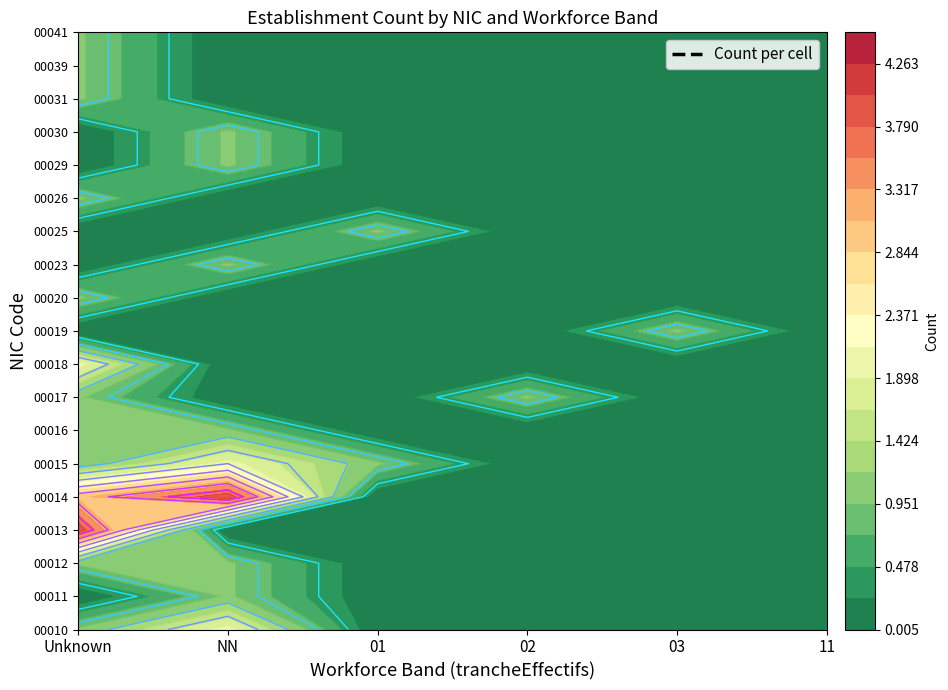

Reading left to right, list all the values displayed in this chart.

00010: 2	0	0	0	0	1
00011: 1	0	0	0	0	0
00012: 1	0	0	0	0	1
00013: 0	0	0	0	0	4
00014: 4	0	0	0	0	3
00015: 2	1	0	0	0	1
00016: 1	0	0	0	0	1
00017: 0	0	1	0	0	1
00018: 0	0	0	0	0	2
00019: 0	0	0	1	0	0
00020: 0	0	0	0	0	1
00023: 1	0	0	0	0	0
00025: 0	1	0	0	0	0
00026: 0	0	0	0	0	1
00029: 1	0	0	0	0	0
00030: 1	0	0	0	0	0
00031: 0	0	0	0	0	1
00039: 0	0	0	0	0	1
00041: 0	0	0	0	0	1